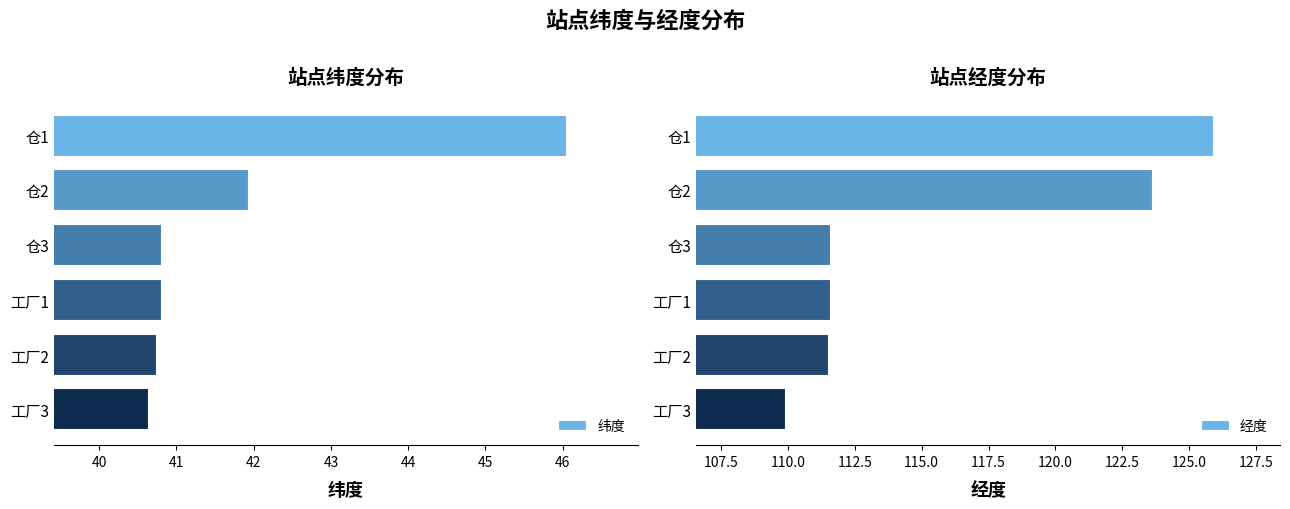

What is the average value of the 纬度 series?

41.8